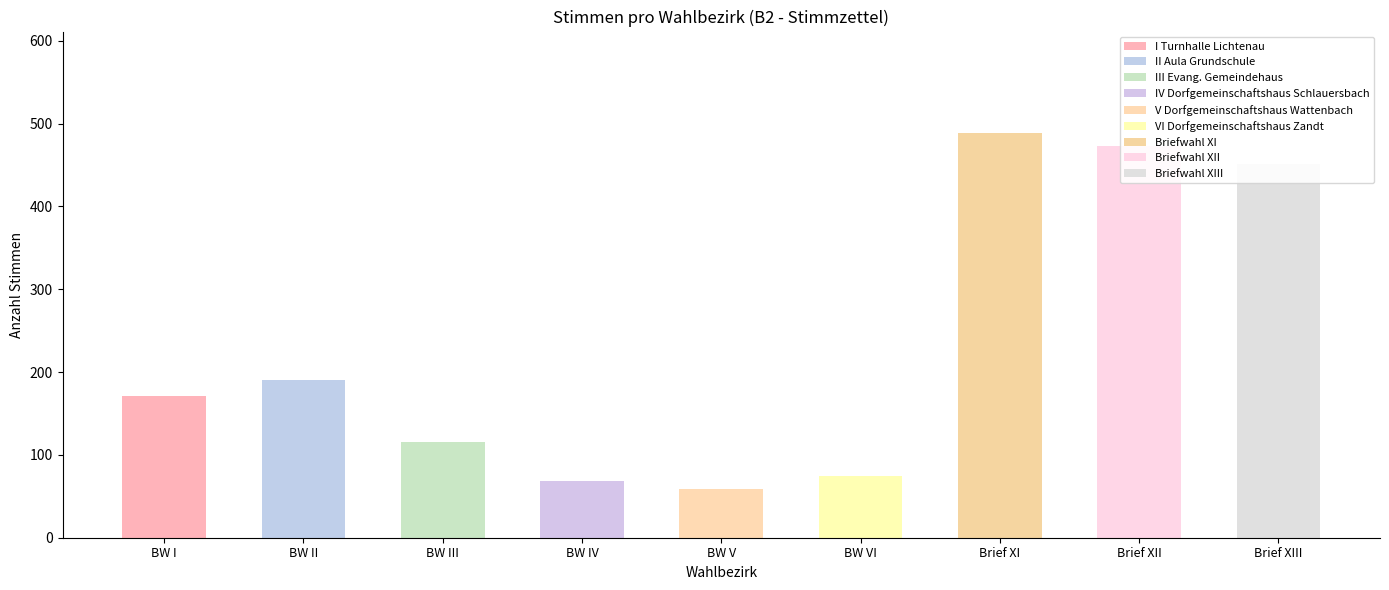

Where is the data nearest to the value 274?

II Aula Grundschule